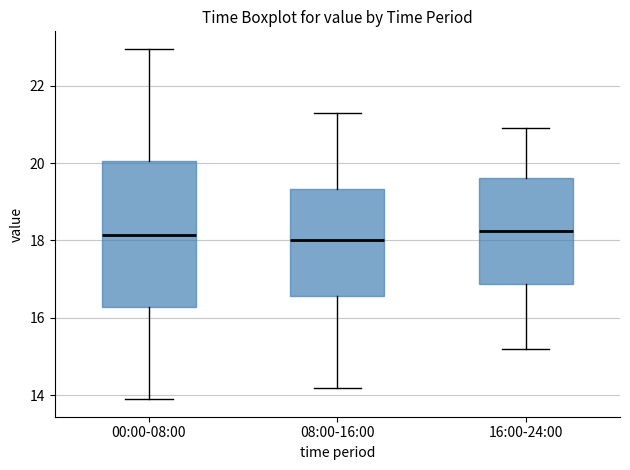

Reading left to right, transcribe this box plot: for each box, give where its median line is, the range the box spans, and where its two whiskers end, as read against the y-axis. The values are not printed on the chart, so give them approximately, as read against the axis.

00:00-08:00: median 18.2, box 16.2 to 20.0, whiskers 14.0 to 23.0
08:00-16:00: median 18.0, box 16.6 to 19.4, whiskers 14.2 to 21.4
16:00-24:00: median 18.2, box 16.8 to 19.6, whiskers 15.2 to 21.0